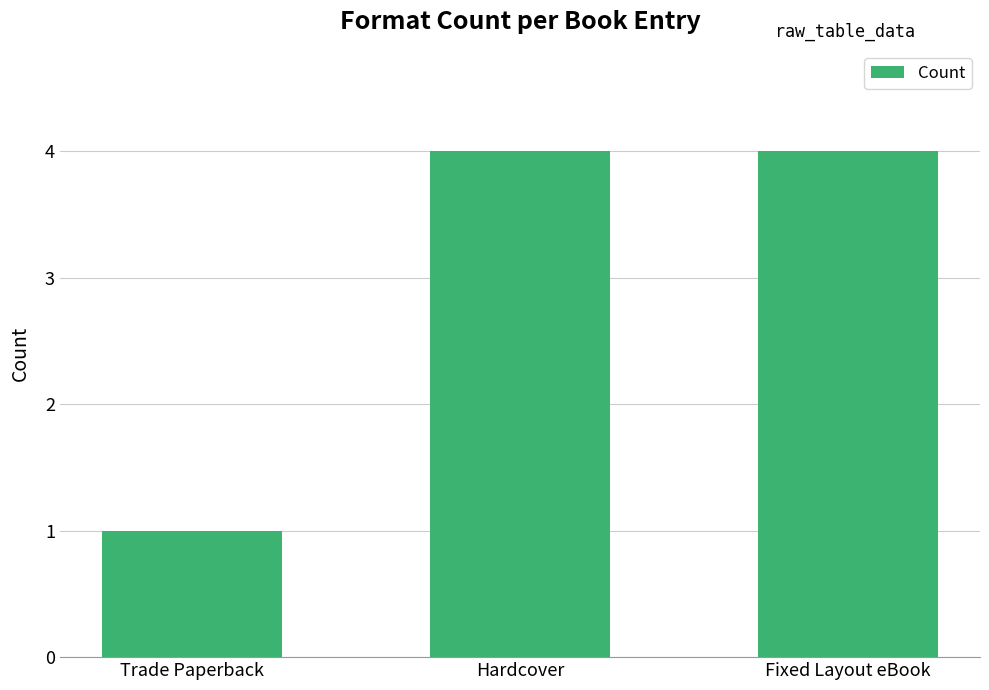

What is the smallest value displayed?

1